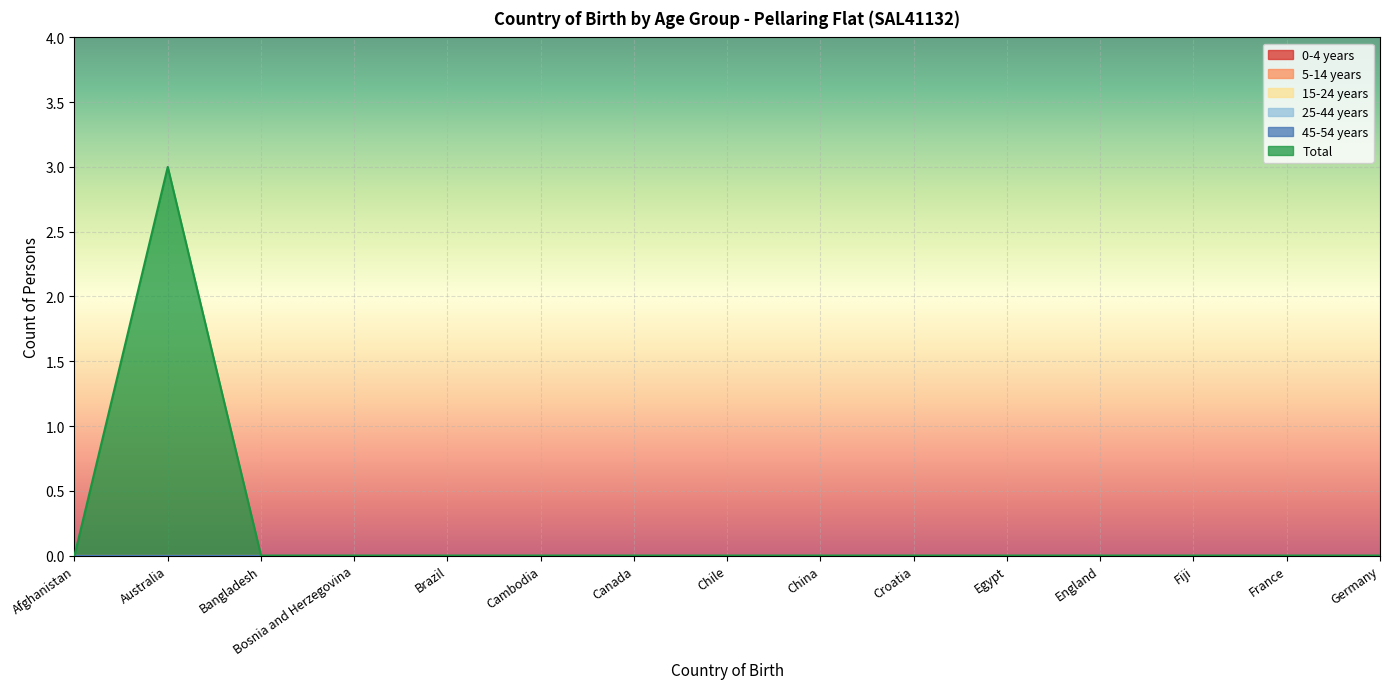

How many lines are shown in the chart?

6